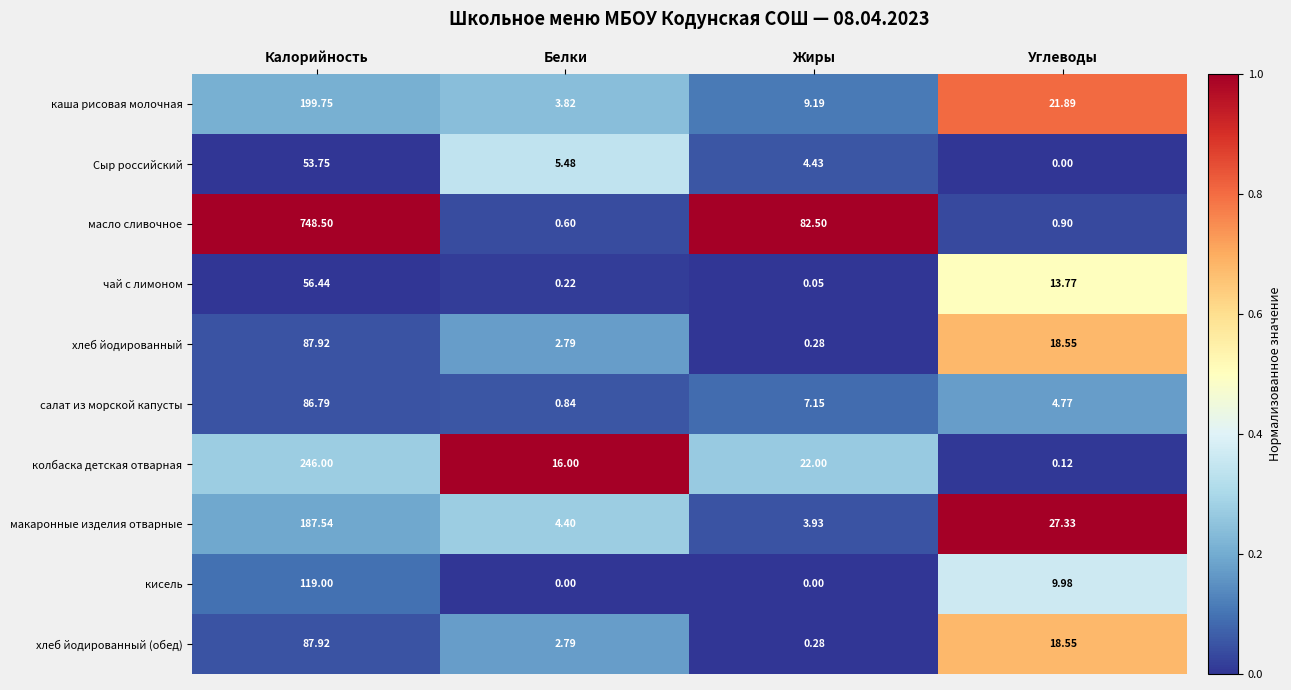

Which series has the widest spread of values?

масло сливочное